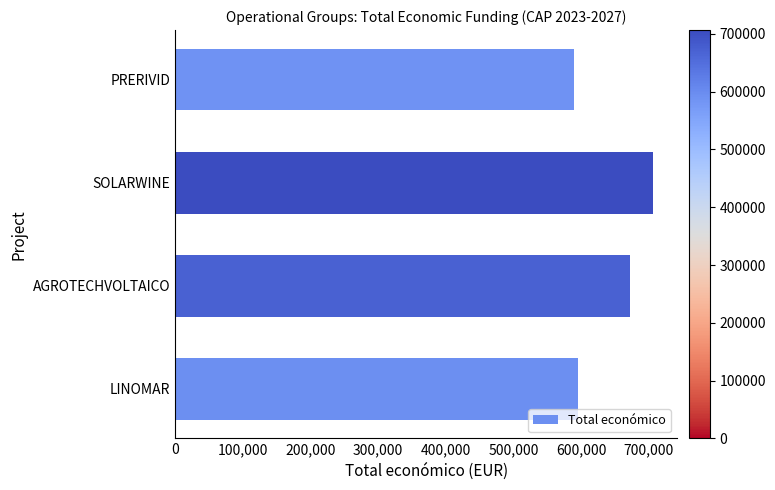

What is the greatest value displayed?

706697